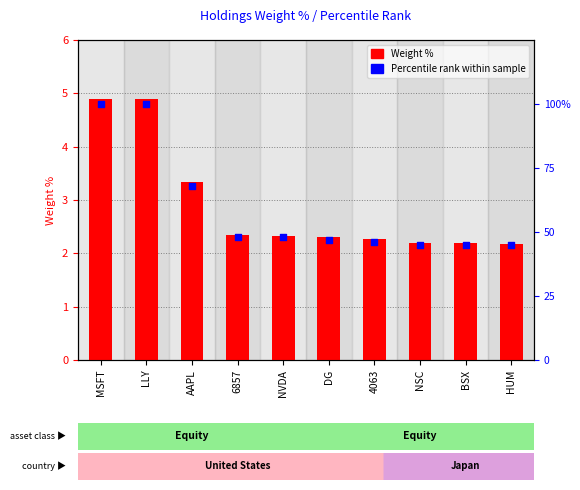

Which series contains the lowest Y value?

Weight %